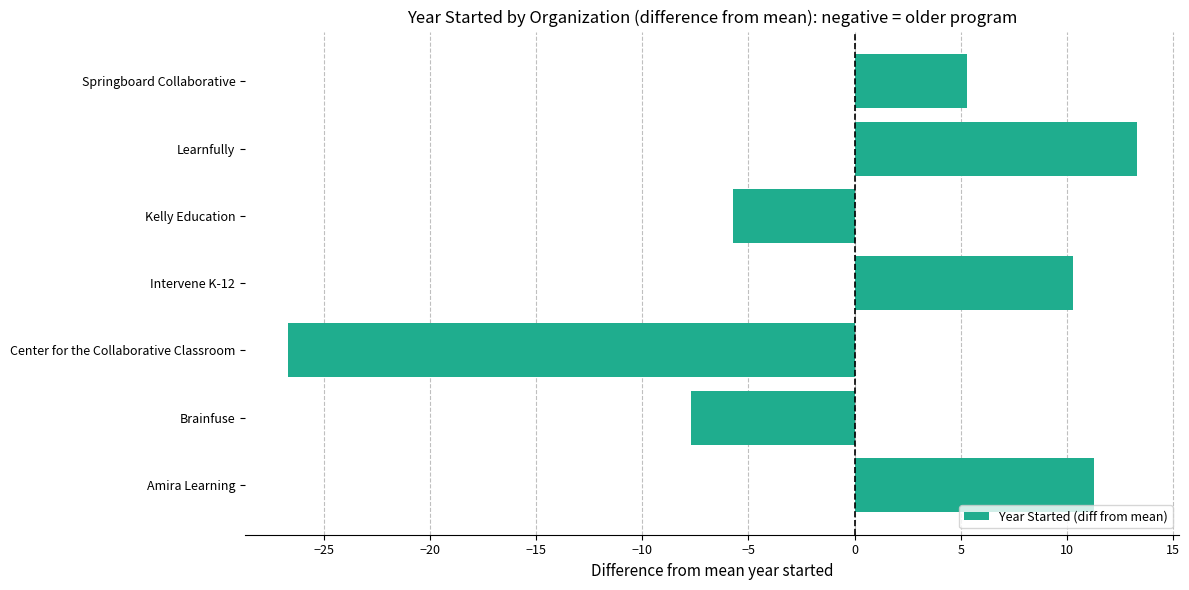

What is the sum of the values at Springboard Collaborative and Amira Learning?

16.6